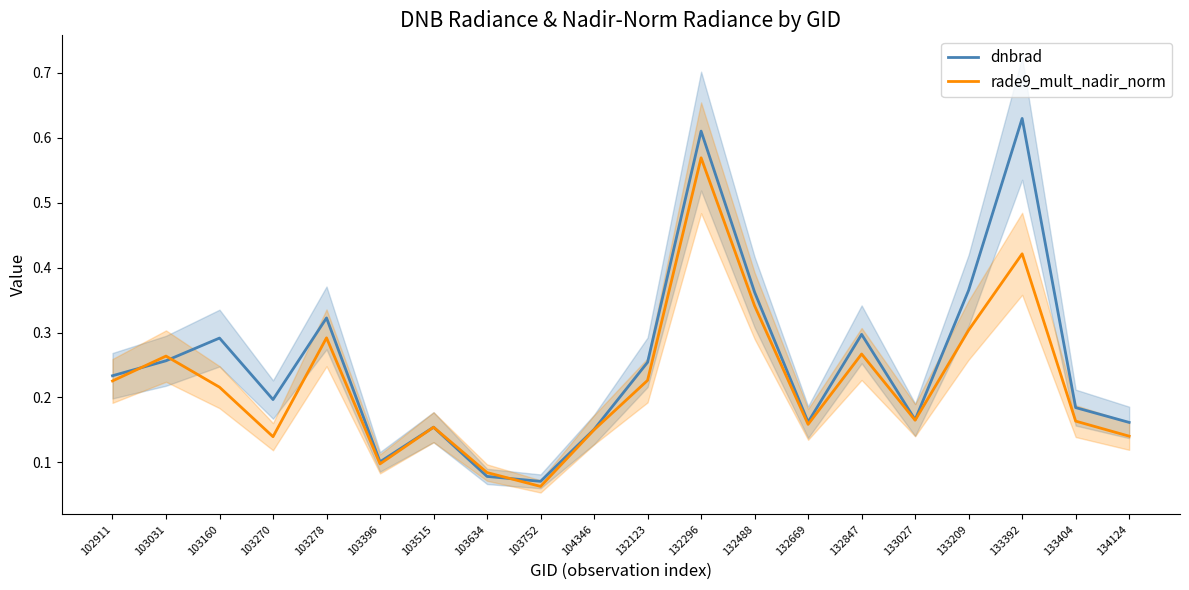

What is the minimum value shown in the chart?

0.1